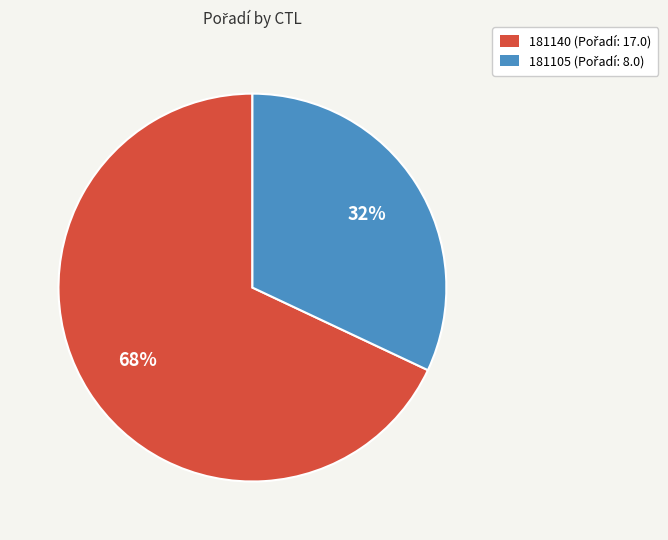

Rank the categories by value from highest to lowest.

181140, 181105